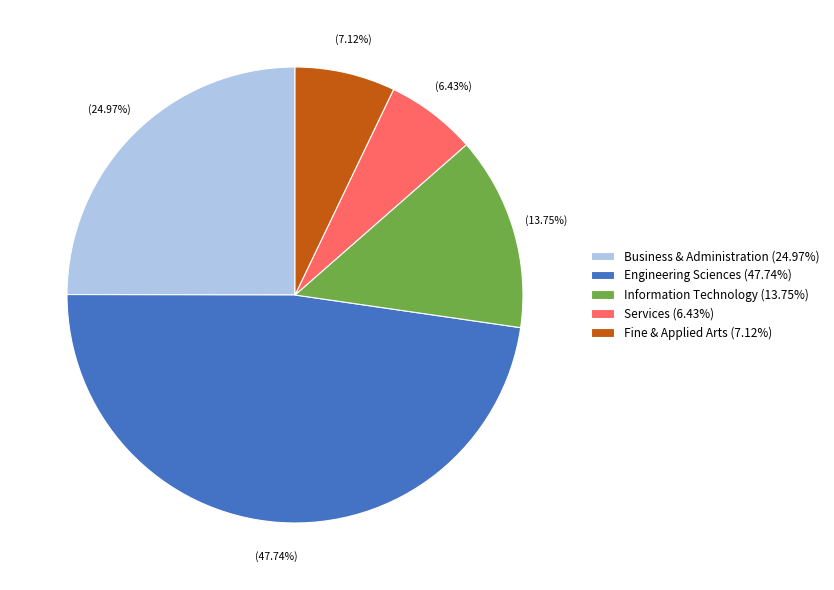

What is the smallest slice in the pie chart?

Services